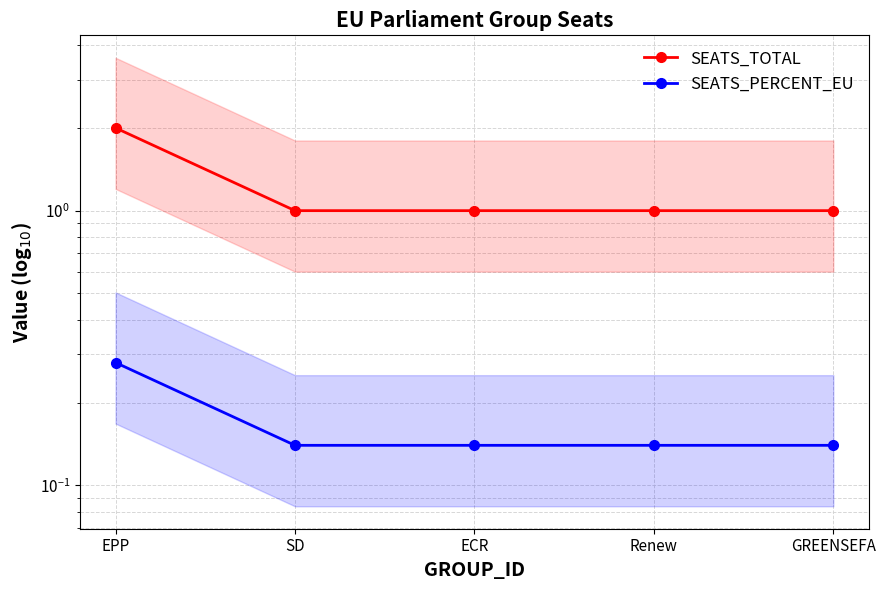

Is the value of SEATS_PERCENT_EU at GREENSEFA greater than the value of SEATS_TOTAL at GREENSEFA?

No